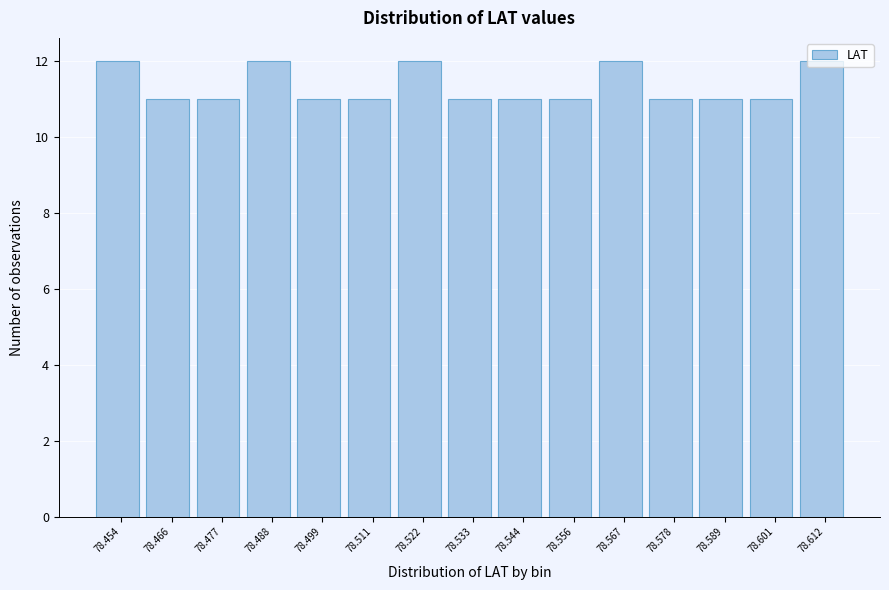

What is the value of the 6th bar from the left?

11